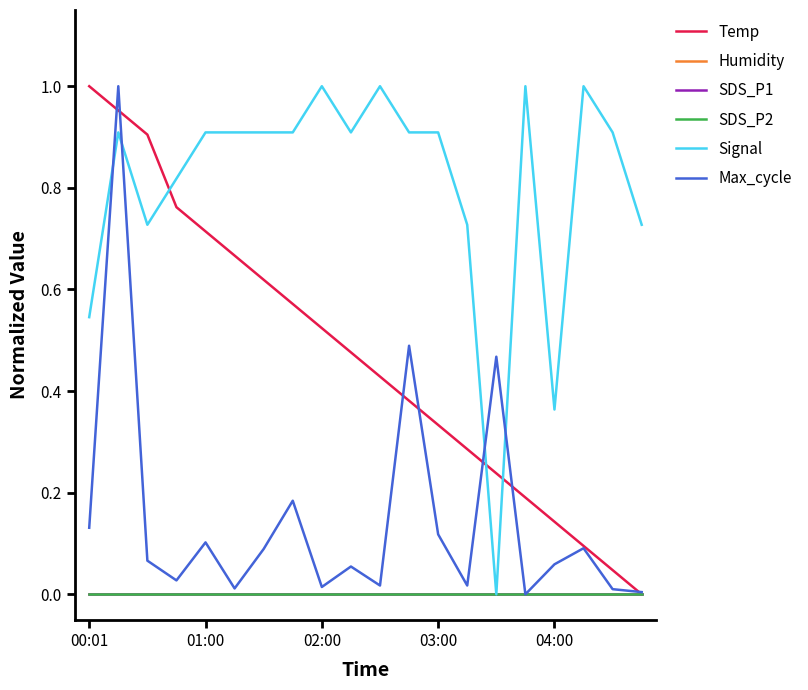

Does the chart have visible grid lines?

No